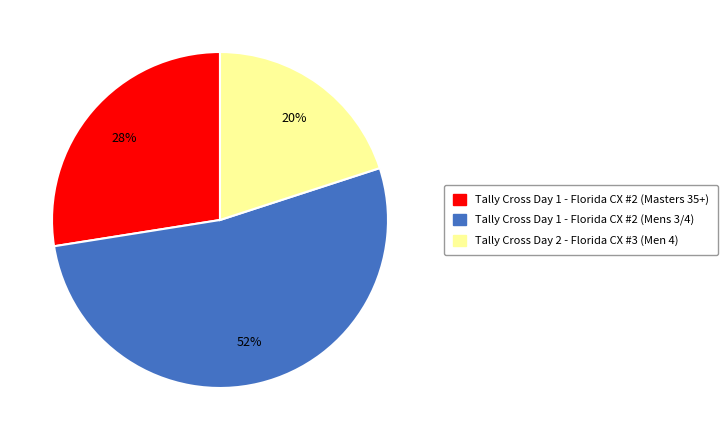

To the nearest percent, what percentage of the pie is Tally Cross Day 1 - Florida CX #2 (Mens 3/4)?

52%